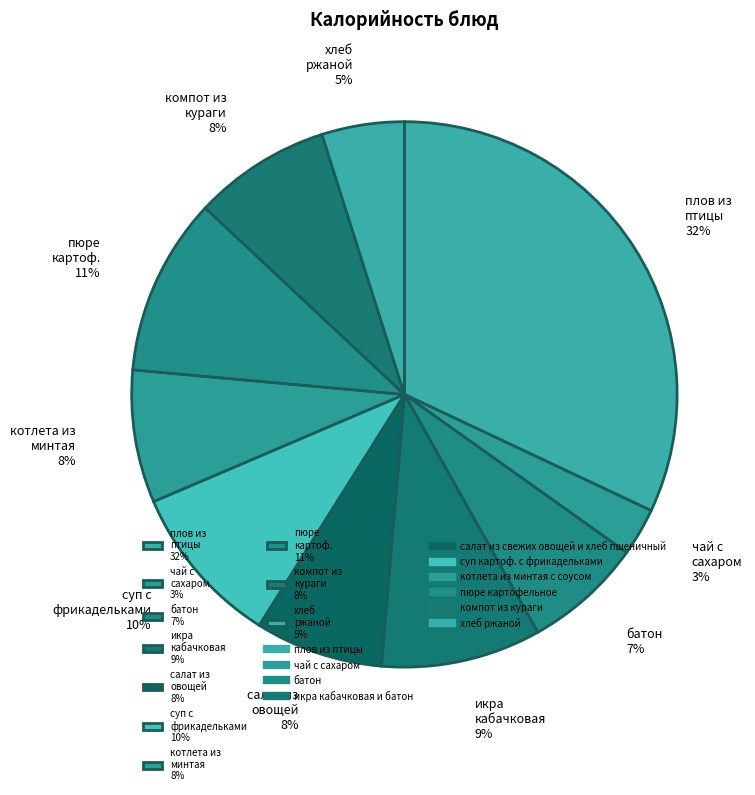

What is the ratio of the value at суп с фрикадельками 10% to the value at компот из кураги 8%?

1.2